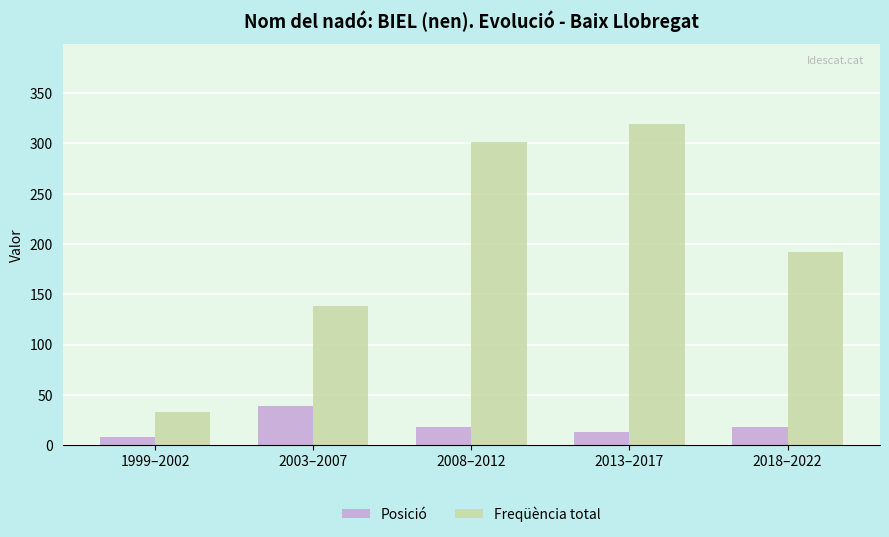

Reading left to right, what are all the values shown in this chart?

Posició: 1999–2002=8	2003–2007=39	2008–2012=18	2013–2017=13	2018–2022=18
Freqüència total: 1999–2002=33	2003–2007=138	2008–2012=301	2013–2017=319	2018–2022=192